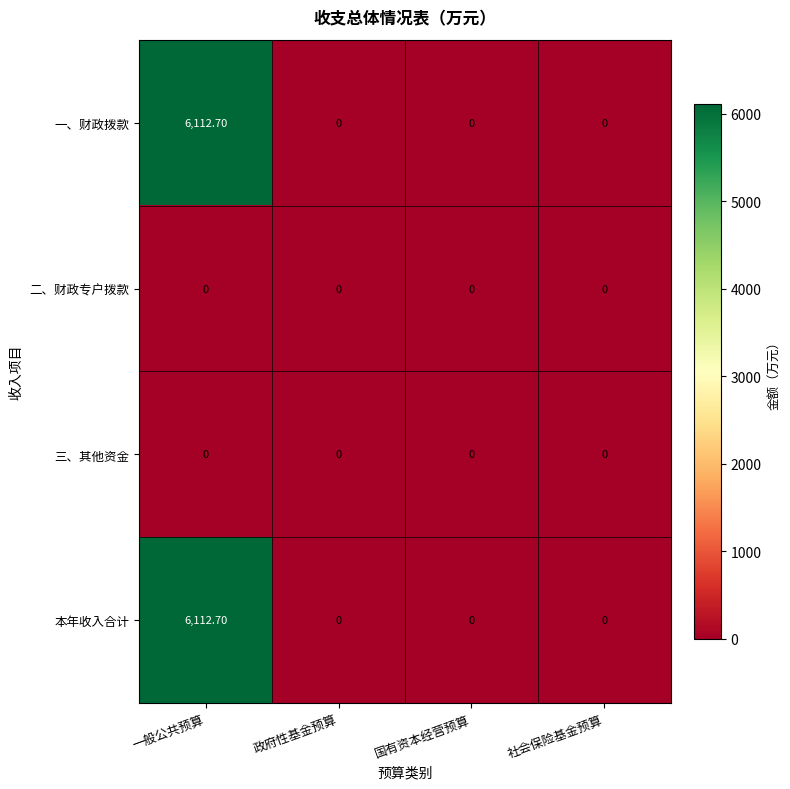

Count the number of categories in the chart.

4